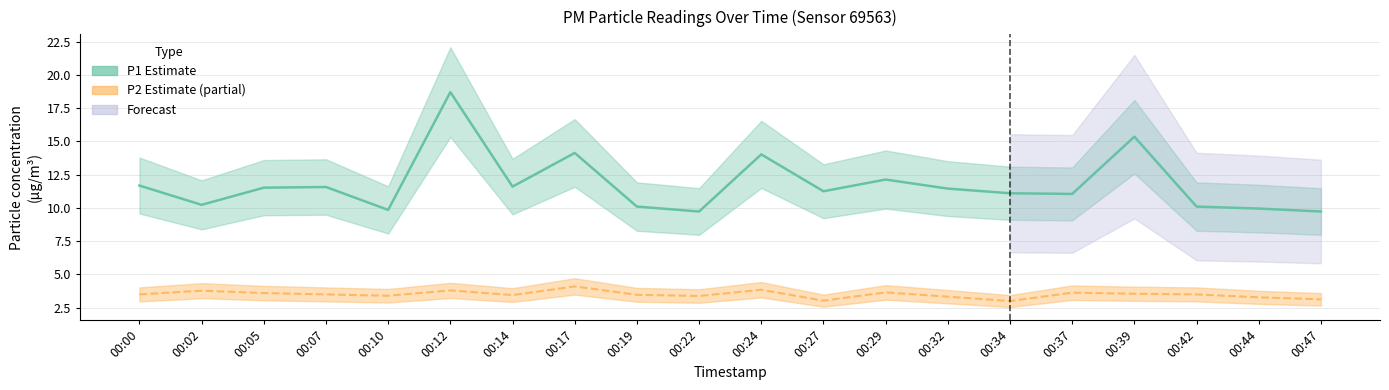

What is the difference between the highest and lowest values at 00:12?

14.9